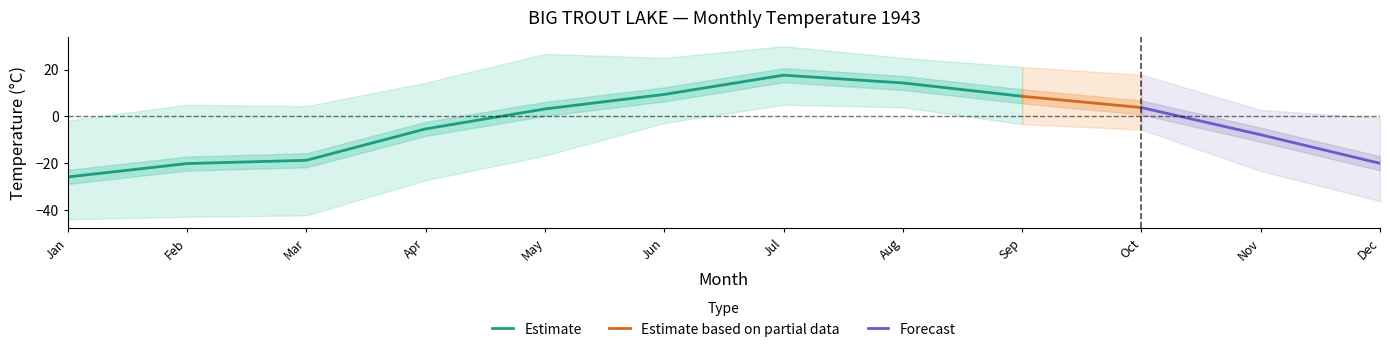

Is it true that Estimate equals 5.1 at Aug?

False